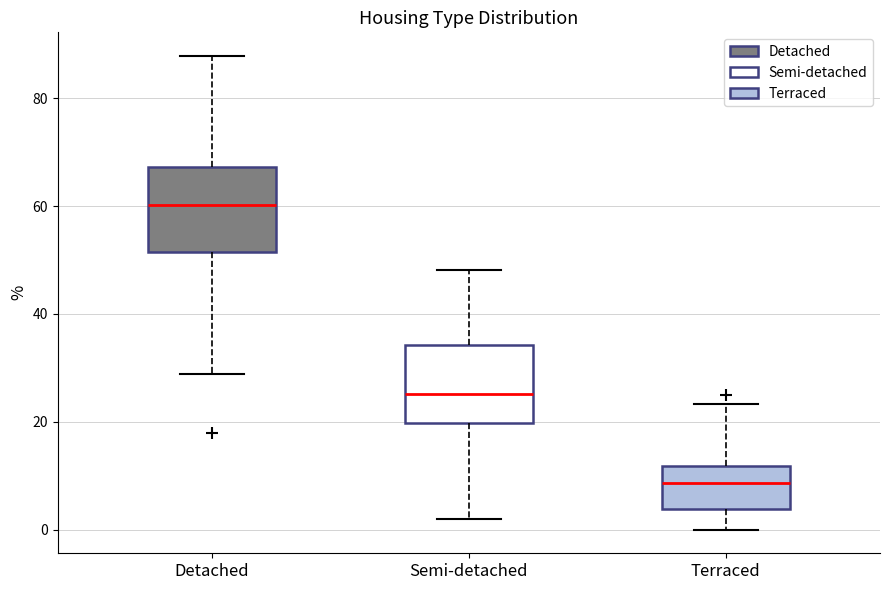

Reading left to right, read every box against the y-axis: the position of its median line, the range the box covers, and the ends of its whiskers. The values are not printed on the chart, so give them approximately, as read against the axis.

Detached: median 60, box 52 to 68, whiskers 28 to 88
Semi-detached: median 26, box 20 to 34, whiskers 2 to 48
Terraced: median 8, box 4 to 12, whiskers 0 to 24